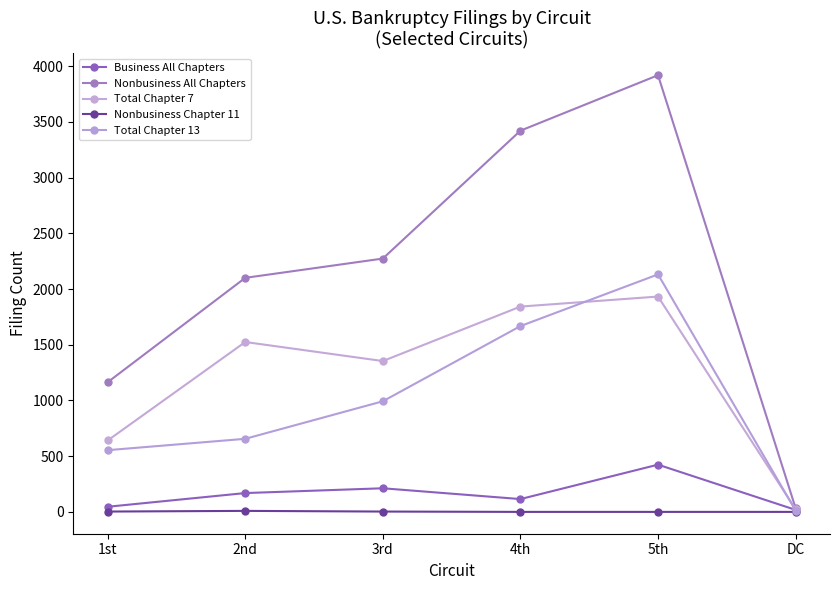

Reading left to right, list all the values displayed in this chart.

Business All Chapters: 46	169	212	115	424	18
Nonbusiness All Chapters: 1164	2101	2274	3422	3920	34
Total Chapter 7: 641	1525	1354	1843	1933	24
Nonbusiness Chapter 11: 3	9	3	0	0	0
Total Chapter 13: 554	656	993	1668	2132	12